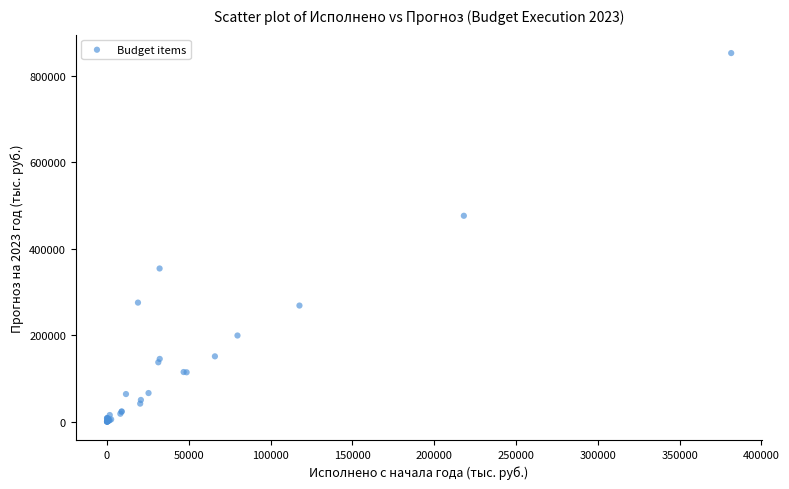

What Y value in the scatter plot is closest to 426541?

476465.4